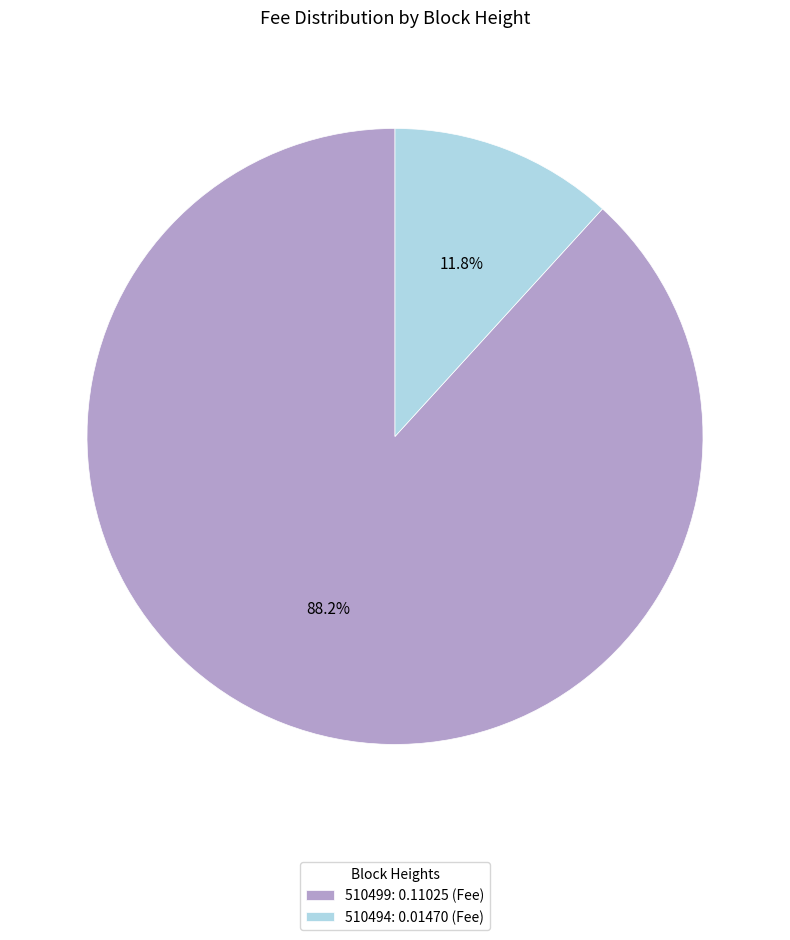

How many segments does this pie chart have?

2